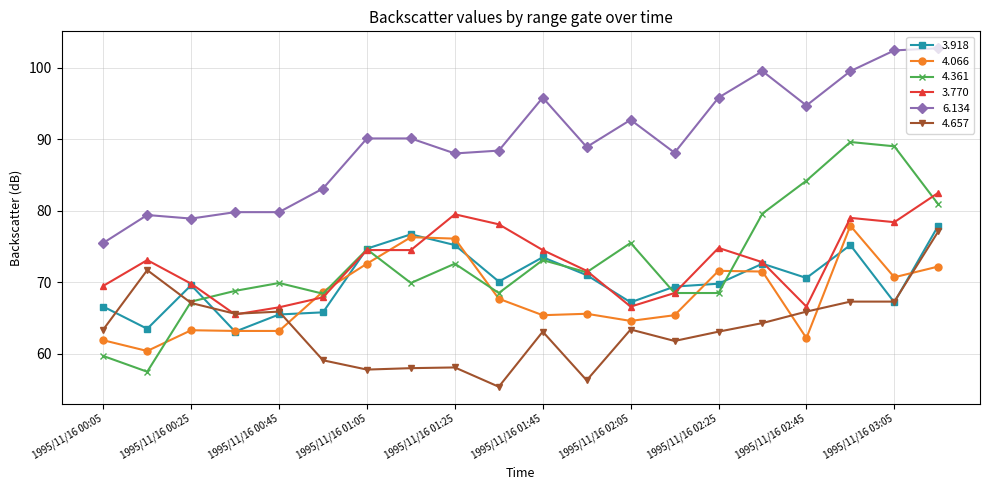

Count the number of data series in this chart.

6